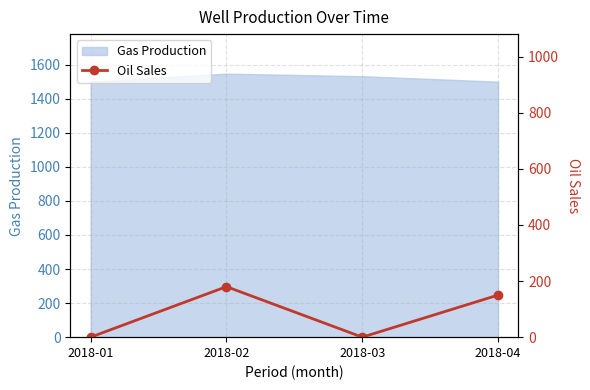

At which category does the data reach its first local peak?

2018-02